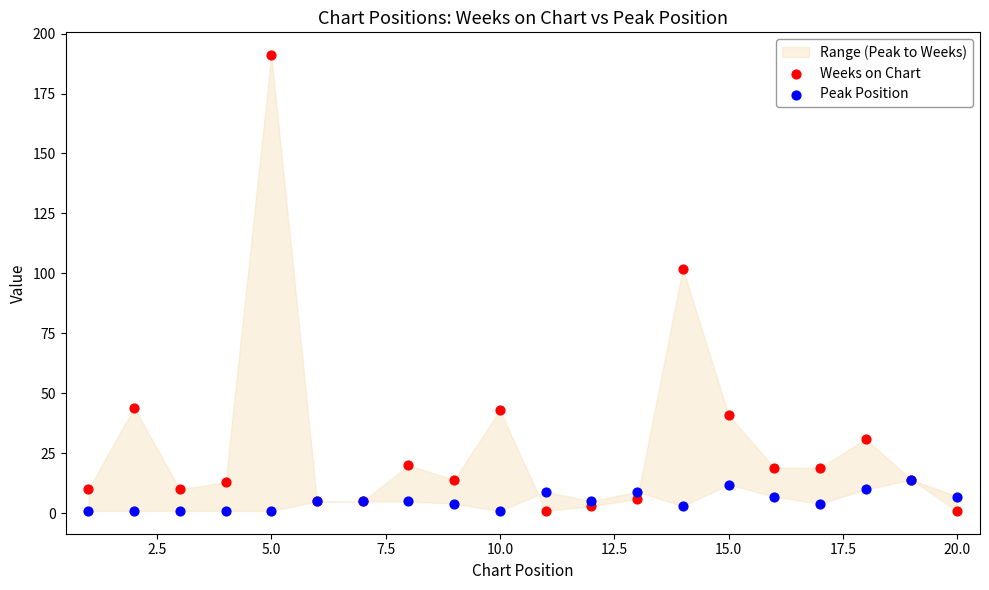

Across all series, what Y value is closest to 96?

102